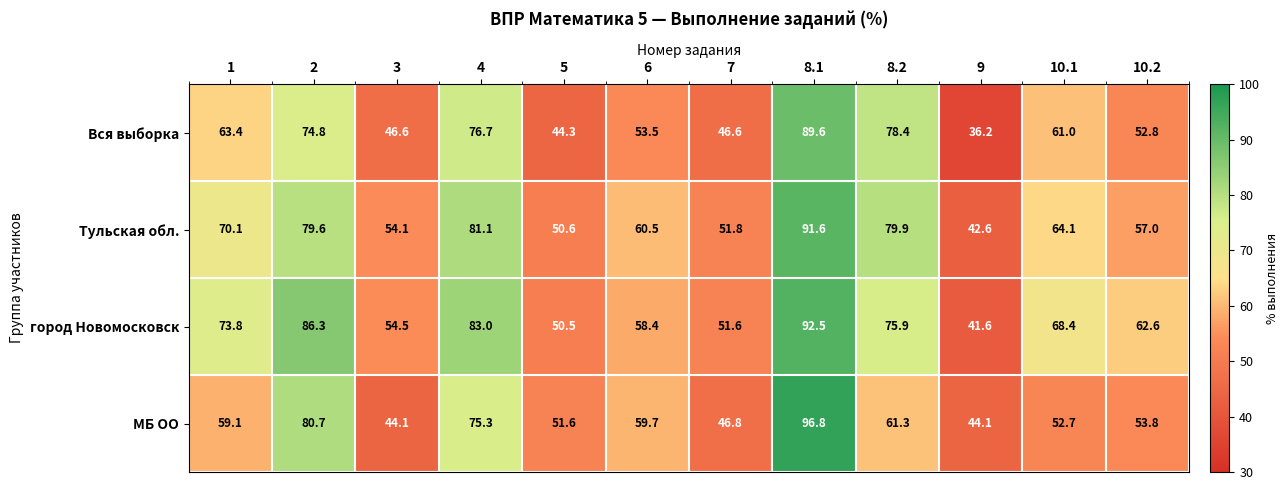

Which series has the largest total across all categories?

город Новомосковск